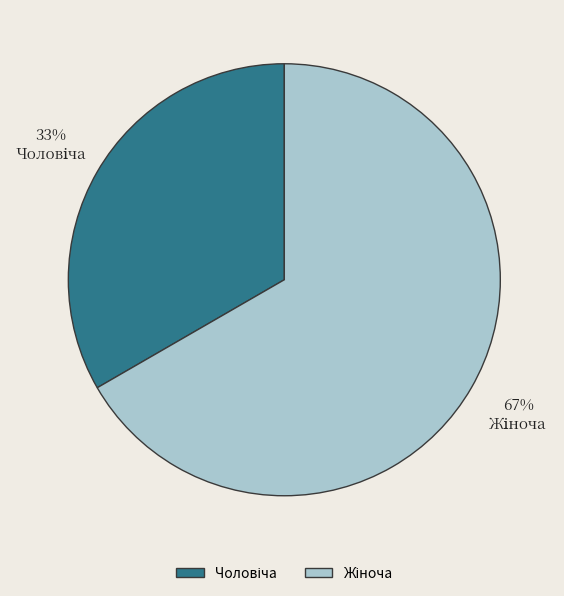

To the nearest percent, what is the average slice percentage?

50%